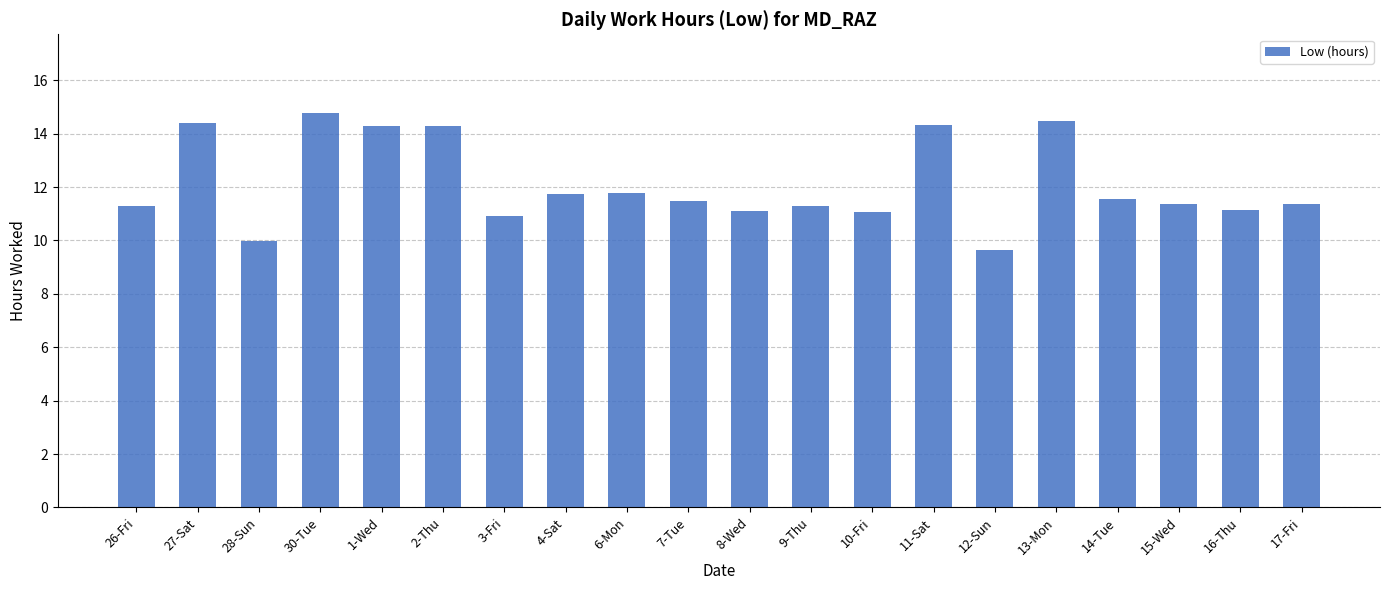

What is the maximum value shown in the chart?

14.8